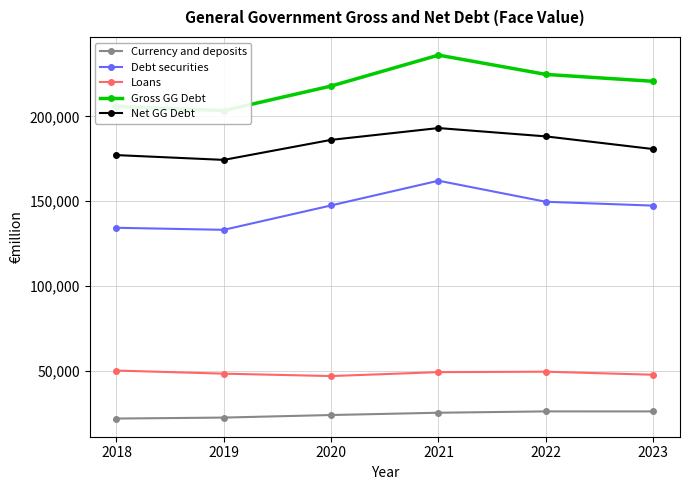

Which series has the largest total across all categories?

Gross GG Debt